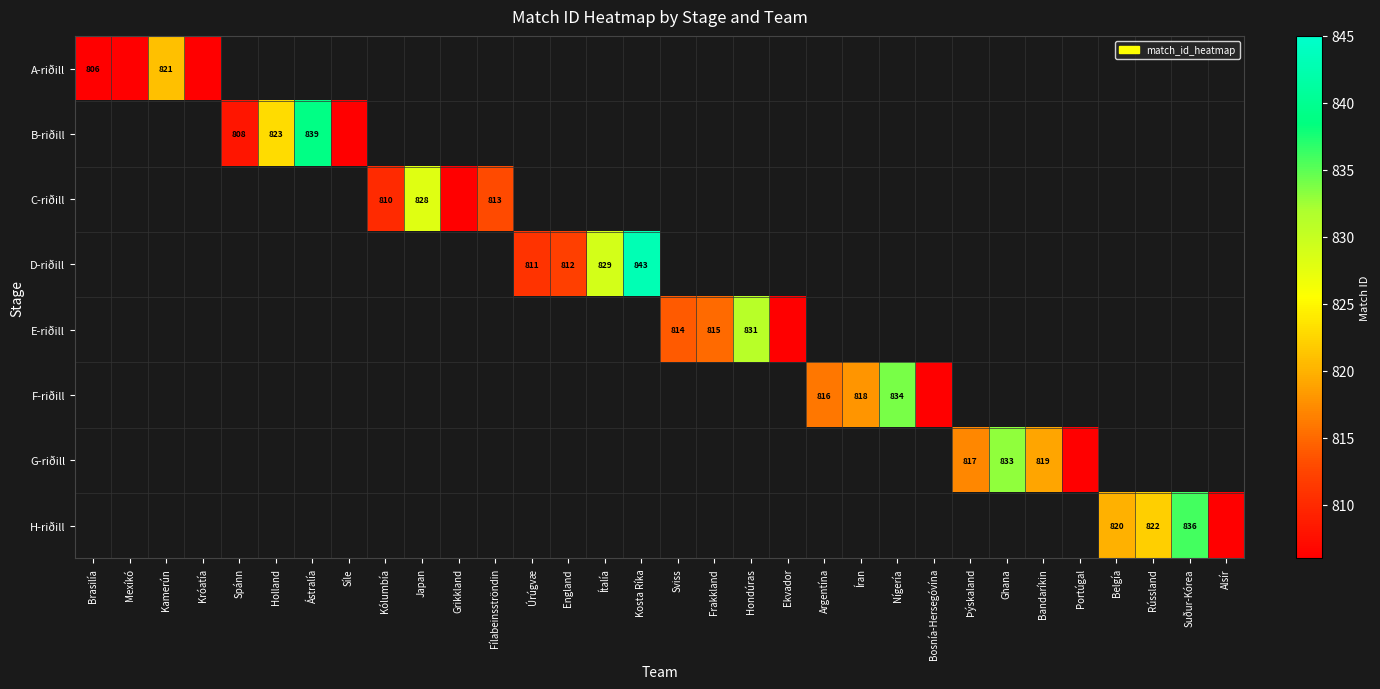

The value of B-riðill at Spánn is 808. True or false?

True